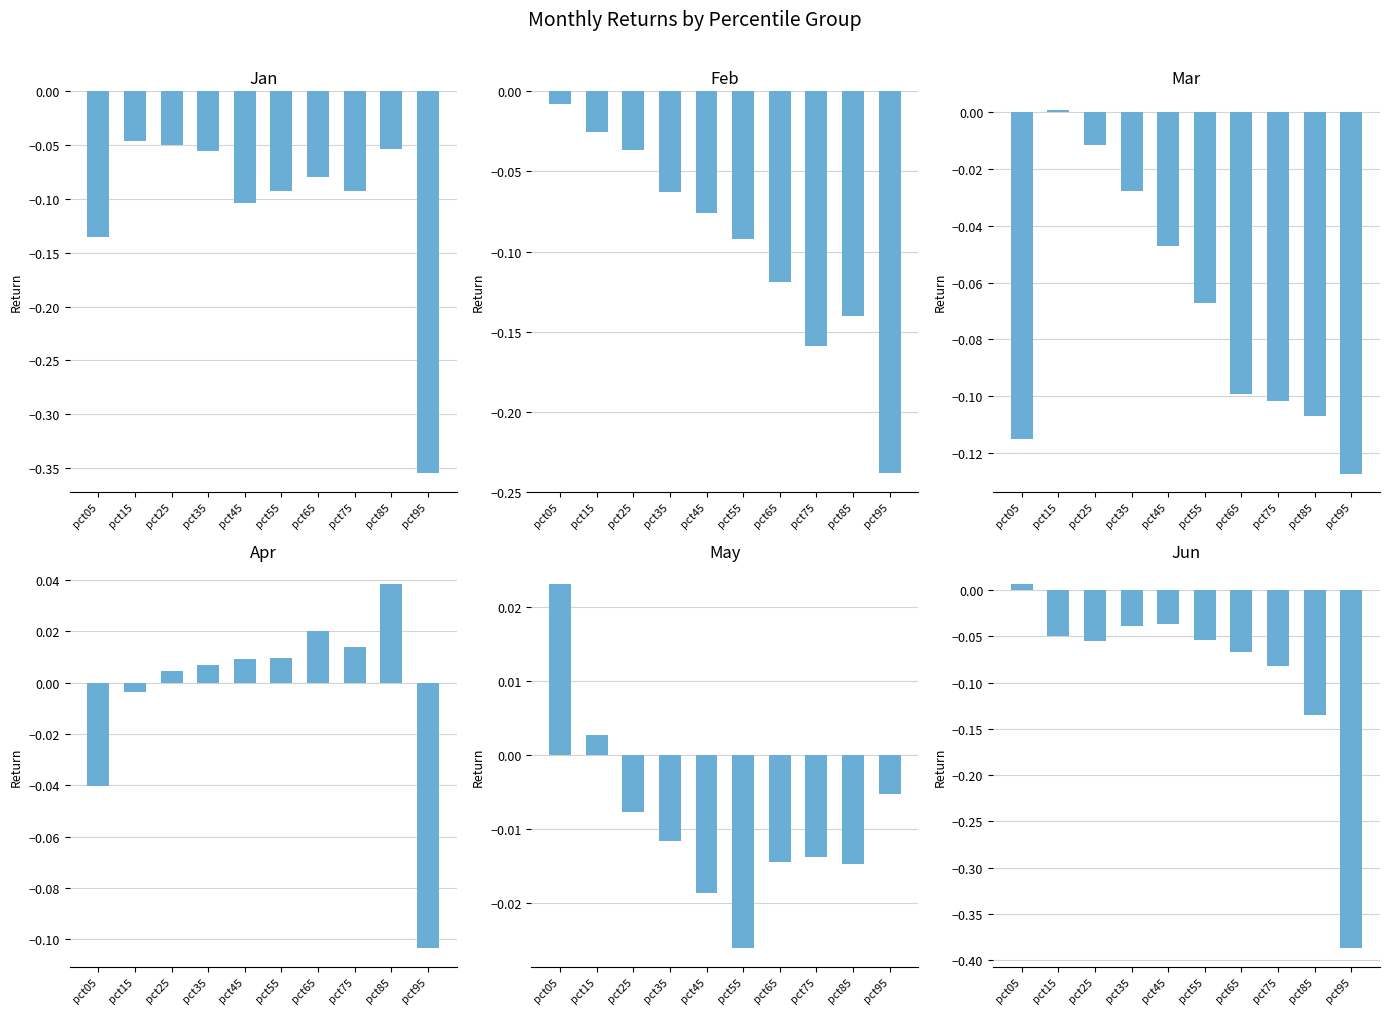

Rank the categories by Apr value from highest to lowest.

pct85, pct65, pct75, pct55, pct45, pct35, pct25, pct15, pct05, pct95